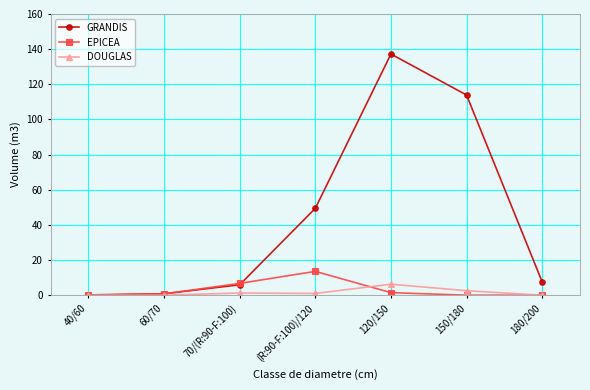

Is the value of DOUGLAS at 150/180 greater than the value of GRANDIS at 70/(R:90-F:100)?

No